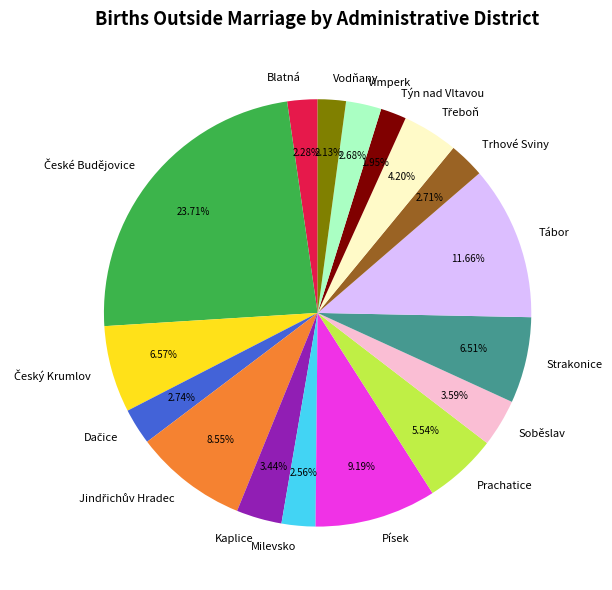

What is the ratio of the value at Prachatice to the value at Kaplice?

1.6